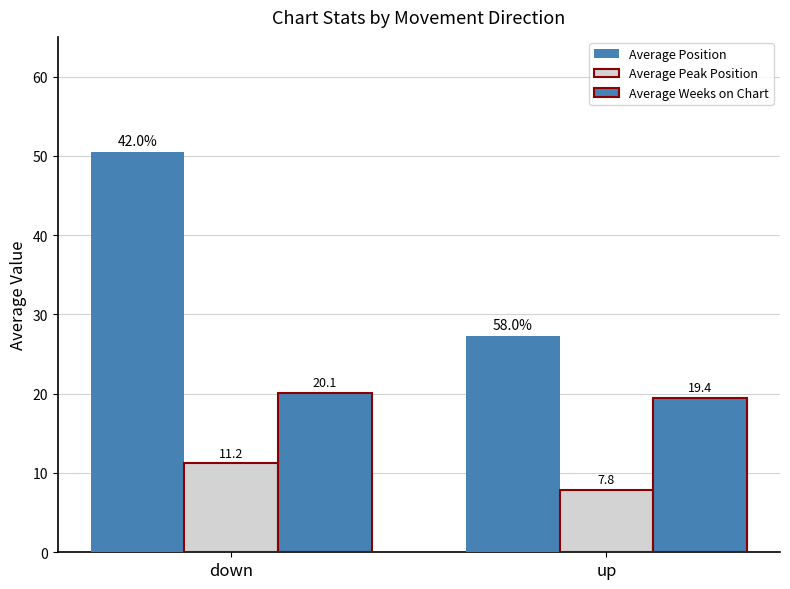

How many bars are there in total?

6